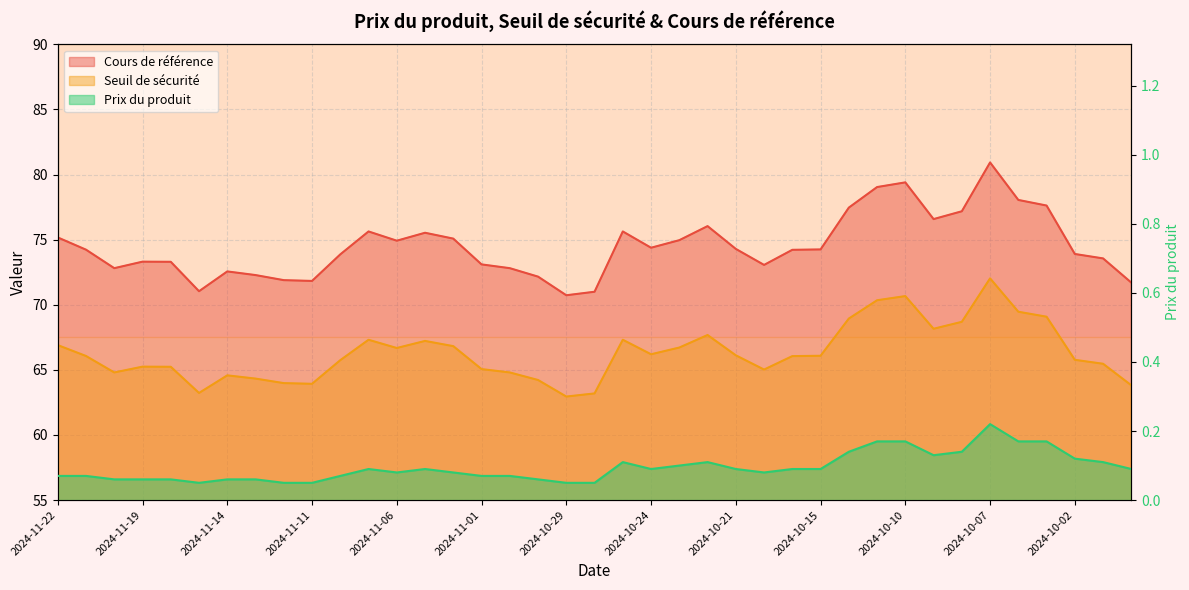

Reading left to right, extract all data points from this chart.

Cours de référence: 2024-11-22=75.2	2024-11-21=74.2	2024-11-20=72.8	2024-11-19=73.3	2024-11-18=73.3	2024-11-15=71.0	2024-11-14=72.6	2024-11-13=72.3	2024-11-12=71.9	2024-11-11=71.8	2024-11-08=73.9	2024-11-07=75.6	2024-11-06=74.9	2024-11-05=75.5	2024-11-04=75.1	2024-11-01=73.1	2024-10-31=72.8	2024-10-30=72.2	2024-10-29=70.7	2024-10-28=71.0	2024-10-25=75.6	2024-10-24=74.4	2024-10-23=75.0	2024-10-22=76.0	2024-10-21=74.3	2024-10-18=73.1	2024-10-16=74.2	2024-10-15=74.2	2024-10-14=77.5	2024-10-11=79.0	2024-10-10=79.4	2024-10-09=76.6	2024-10-08=77.2	2024-10-07=80.9	2024-10-04=78.0	2024-10-03=77.6	2024-10-02=73.9	2024-10-01=73.6	2024-09-30=71.7
Seuil de sécurité: 2024-11-22=66.9	2024-11-21=66.1	2024-11-20=64.8	2024-11-19=65.2	2024-11-18=65.2	2024-11-15=63.2	2024-11-14=64.6	2024-11-13=64.3	2024-11-12=64.0	2024-11-11=63.9	2024-11-08=65.7	2024-11-07=67.3	2024-11-06=66.7	2024-11-05=67.2	2024-11-04=66.8	2024-11-01=65.1	2024-10-31=64.8	2024-10-30=64.2	2024-10-29=63.0	2024-10-28=63.2	2024-10-25=67.3	2024-10-24=66.2	2024-10-23=66.7	2024-10-22=67.7	2024-10-21=66.1	2024-10-18=65.0	2024-10-16=66.1	2024-10-15=66.1	2024-10-14=68.9	2024-10-11=70.3	2024-10-10=70.7	2024-10-09=68.2	2024-10-08=68.7	2024-10-07=72.0	2024-10-04=69.5	2024-10-03=69.1	2024-10-02=65.8	2024-10-01=65.5	2024-09-30=63.8
Prix du produit: 2024-11-22=0.1	2024-11-21=0.1	2024-11-20=0.1	2024-11-19=0.1	2024-11-18=0.1	2024-11-15=0.1	2024-11-14=0.1	2024-11-13=0.1	2024-11-12=0.1	2024-11-11=0.1	2024-11-08=0.1	2024-11-07=0.1	2024-11-06=0.1	2024-11-05=0.1	2024-11-04=0.1	2024-11-01=0.1	2024-10-31=0.1	2024-10-30=0.1	2024-10-29=0.1	2024-10-28=0.1	2024-10-25=0.1	2024-10-24=0.1	2024-10-23=0.1	2024-10-22=0.1	2024-10-21=0.1	2024-10-18=0.1	2024-10-16=0.1	2024-10-15=0.1	2024-10-14=0.1	2024-10-11=0.2	2024-10-10=0.2	2024-10-09=0.1	2024-10-08=0.1	2024-10-07=0.2	2024-10-04=0.2	2024-10-03=0.2	2024-10-02=0.1	2024-10-01=0.1	2024-09-30=0.1